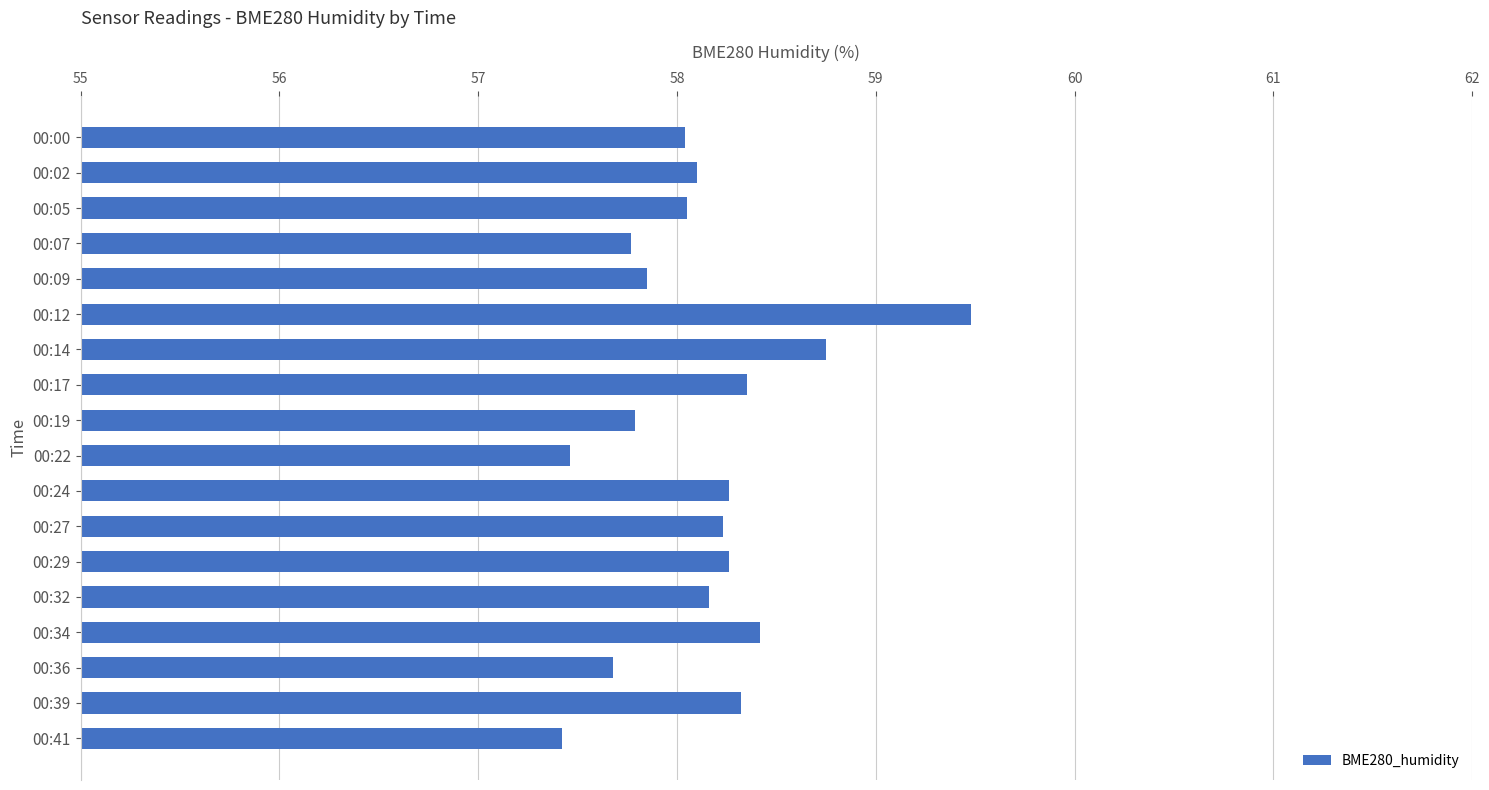

How many bars are there in total?

18